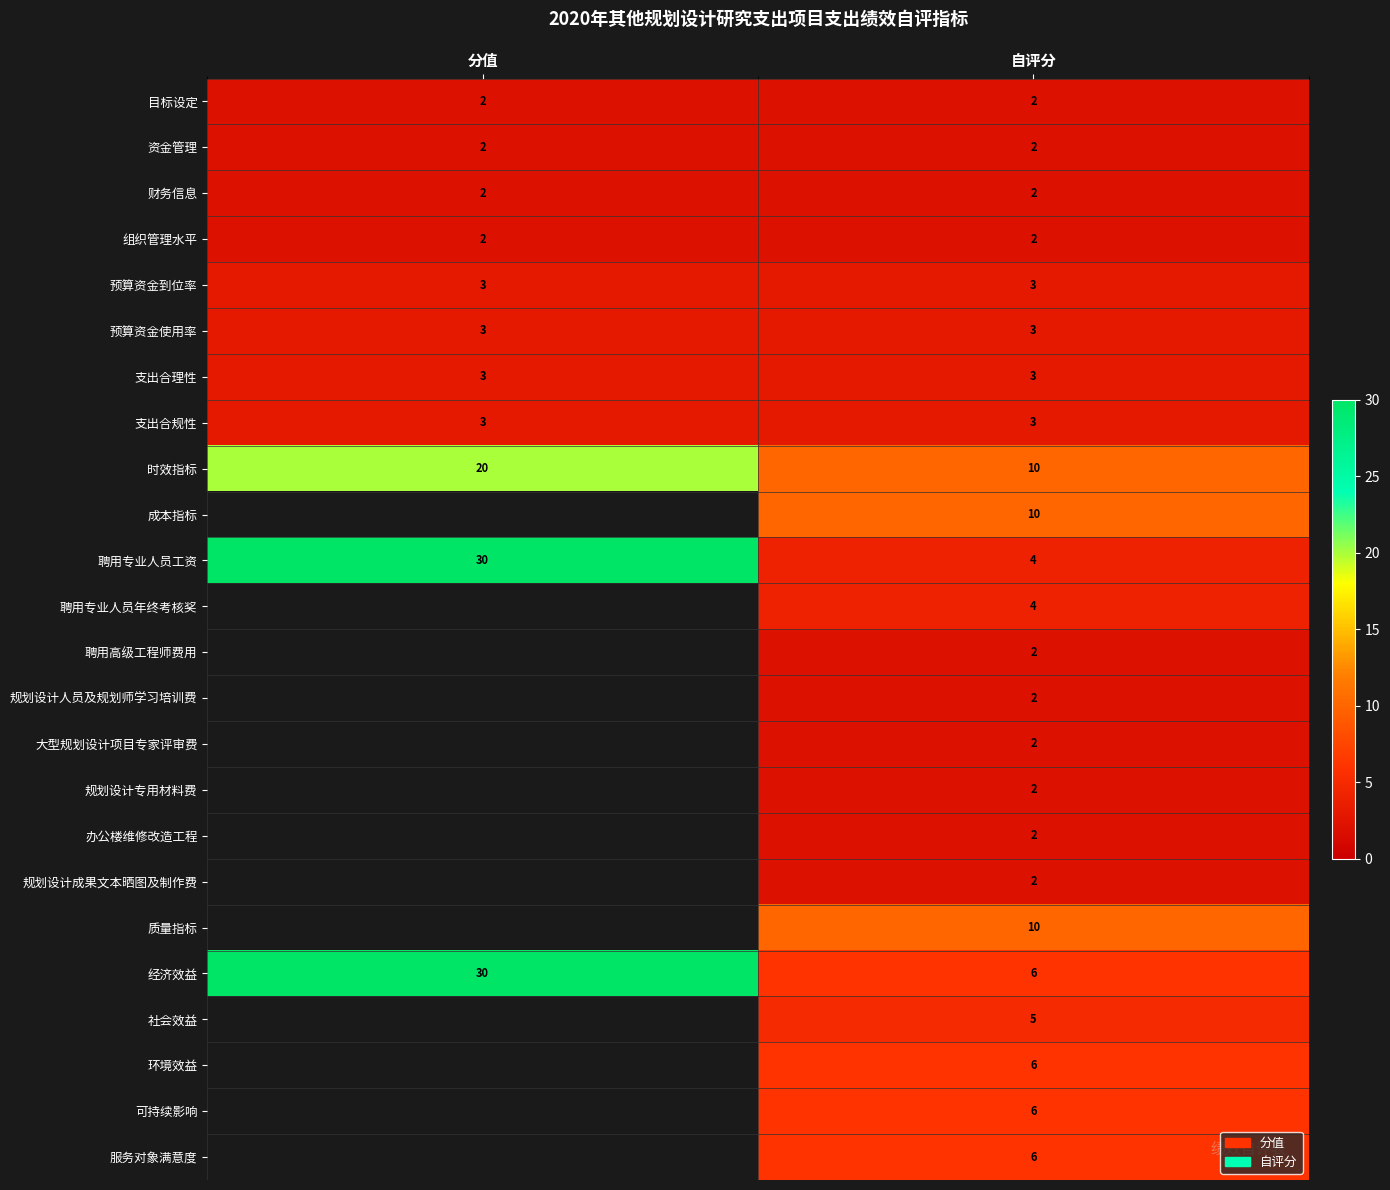

True or false: 财务信息 has a value of 2 at 分值.

True